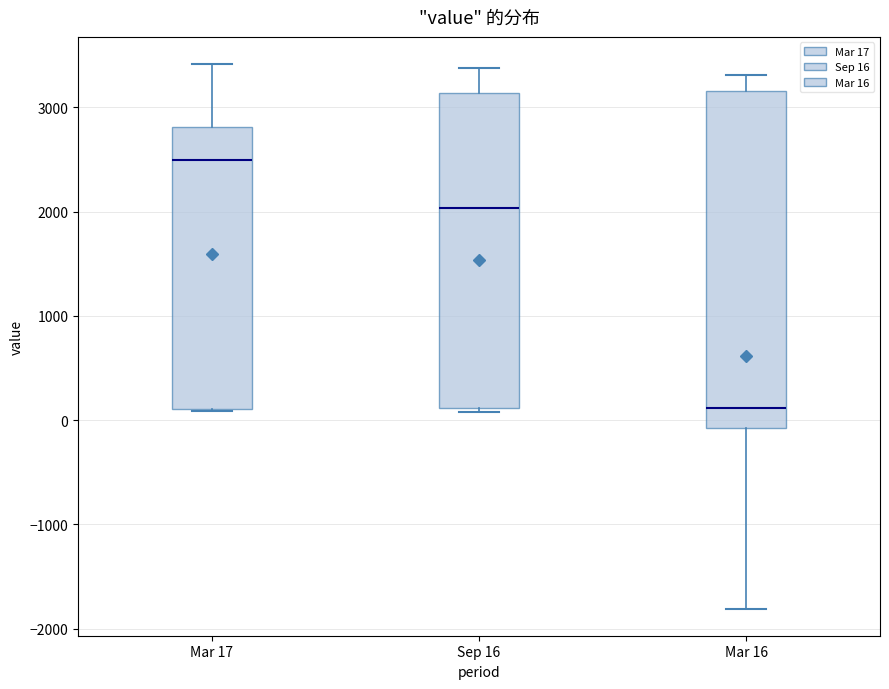

Comparing the boxes themselves (not the whiskers), which one is the tallest?

Mar 16